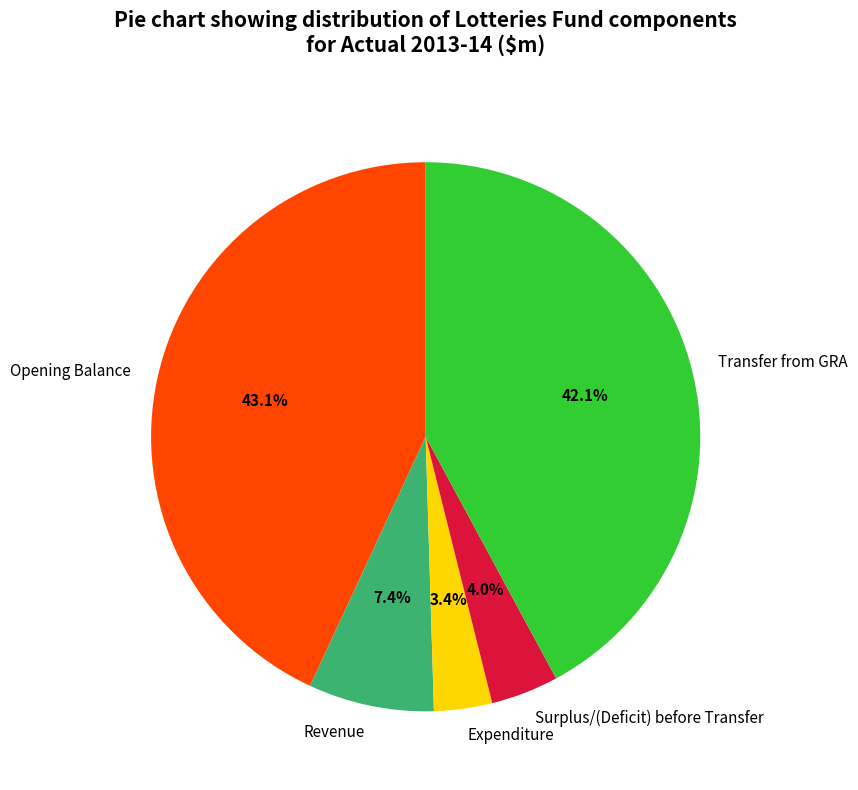

To the nearest percent, what is the combined percentage of Opening Balance and Surplus/(Deficit) before Transfer?

47%